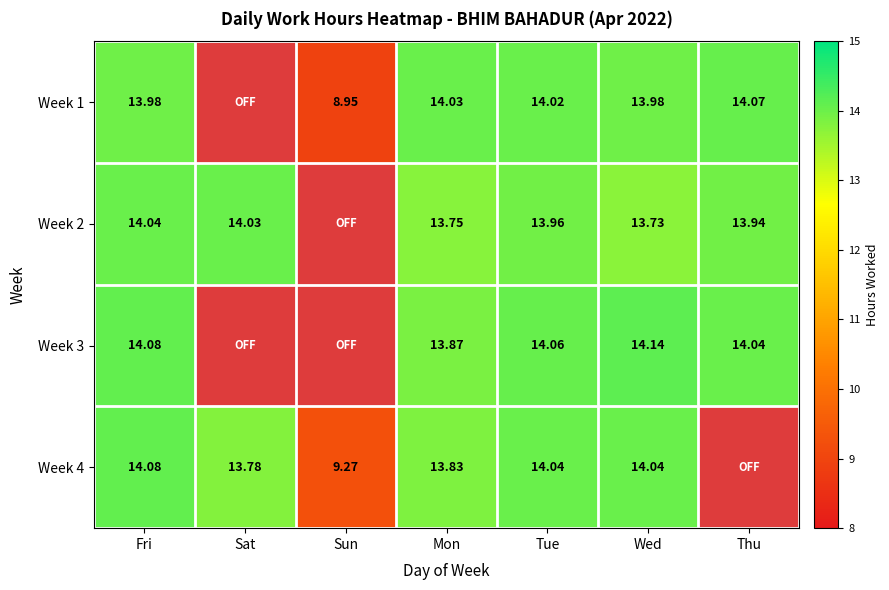

Which label corresponds to the smallest value in the chart?

Sat